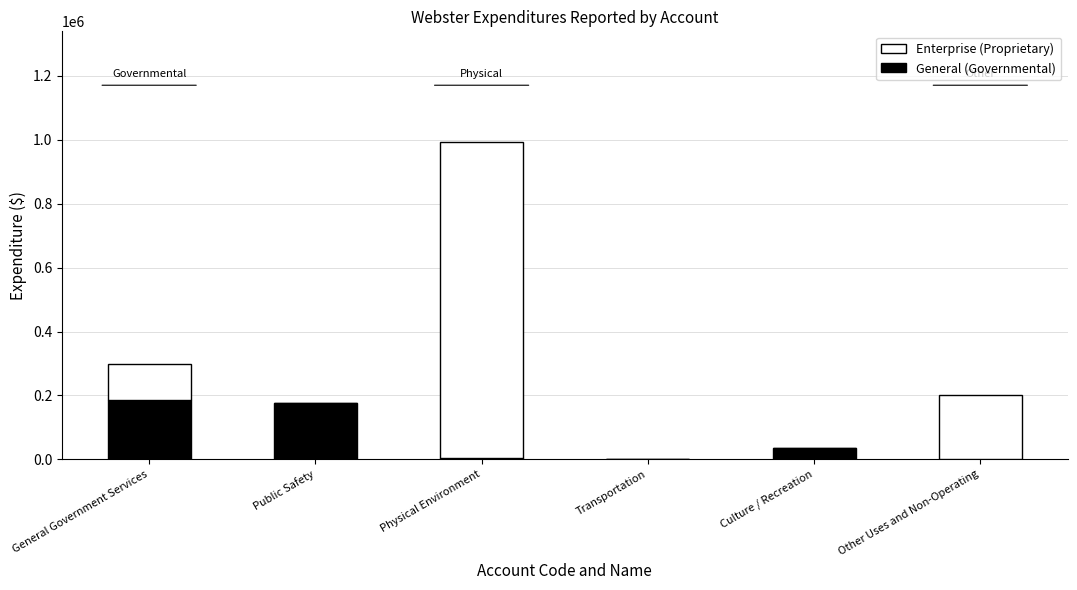

The General (Governmental) series shows 35510 at Culture / Recreation. True or false?

True